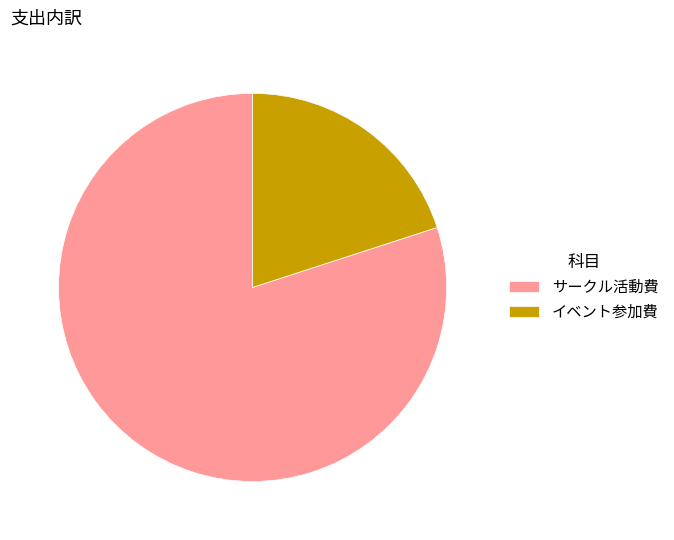

The サークル活動費 slice represents 86% of the pie. True or false?

False